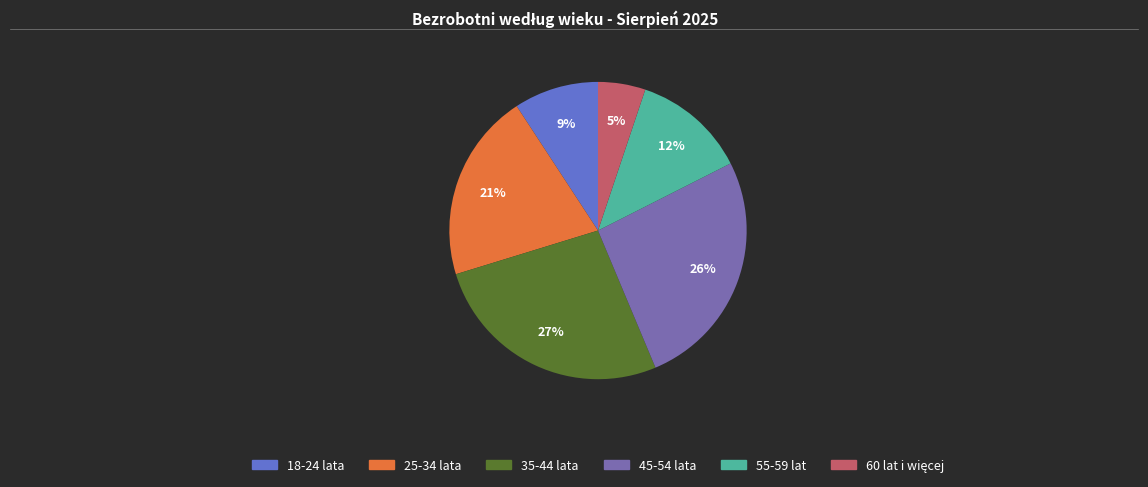

To the nearest percent, what is the average slice percentage?

17%